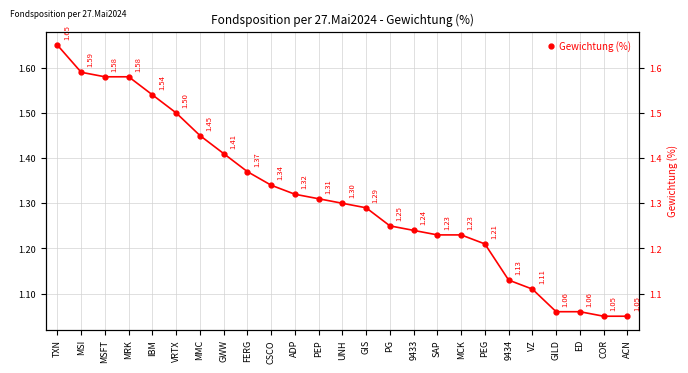

Reading right to left, list all the values displayed in this chart.

ACN=1.1	COR=1.1	ED=1.1	GILD=1.1	VZ=1.1	9434=1.1	PEG=1.2	MCK=1.2	SAP=1.2	9433=1.2	PG=1.2	GIS=1.3	UNH=1.3	PEP=1.3	ADP=1.3	CSCO=1.3	FERG=1.4	GWW=1.4	MMC=1.4	VRTX=1.5	IBM=1.5	MRK=1.6	MSFT=1.6	MSI=1.6	TXN=1.6